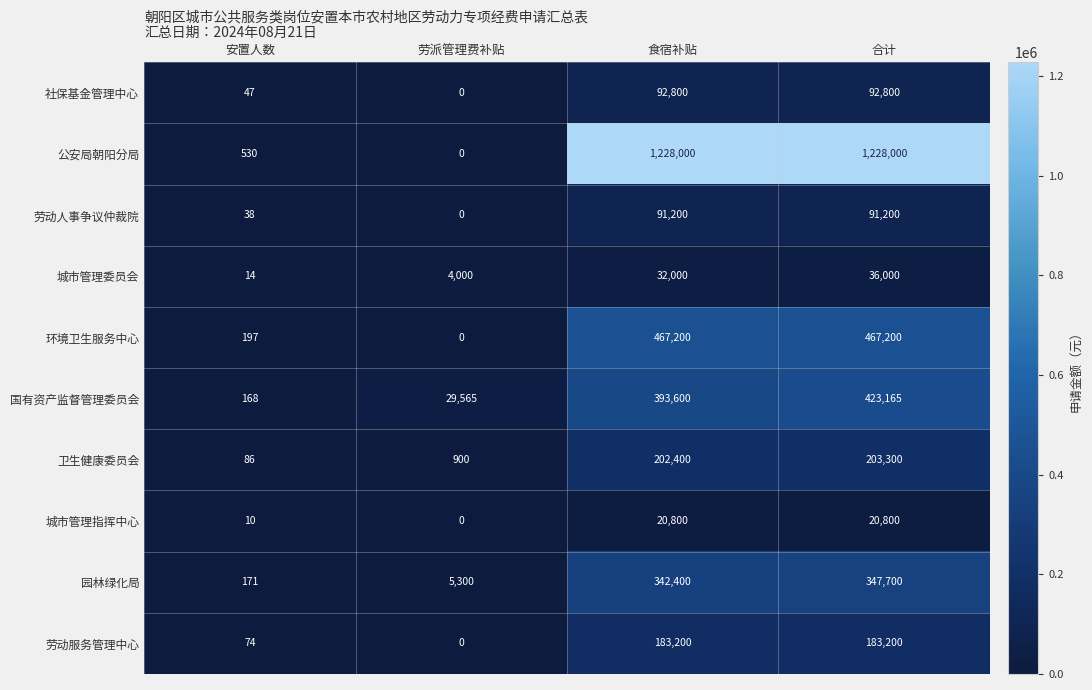

How many categories are shown in the chart?

4